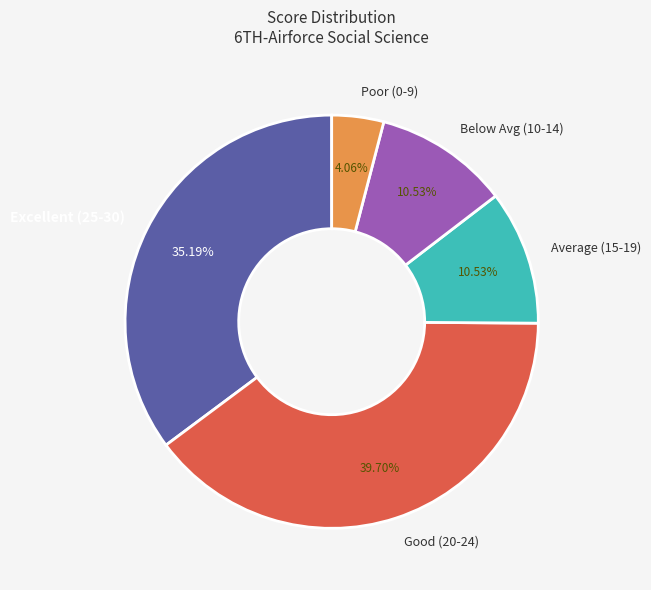

Is the sum of Average (15-19) and Below Avg (10-14) greater than half?

No